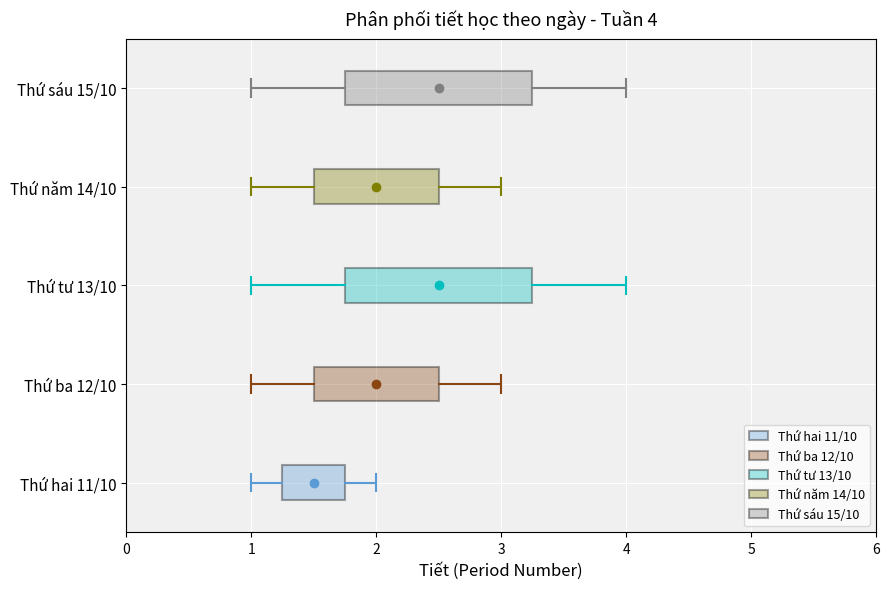

Which box's median line is the furthest to the left?

Thứ hai 11/10